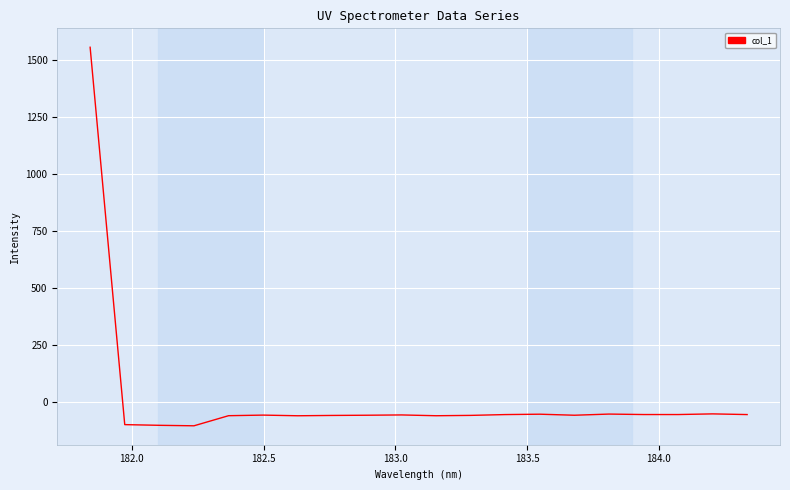

What is the difference between the maximum and minimum values?

1658.8